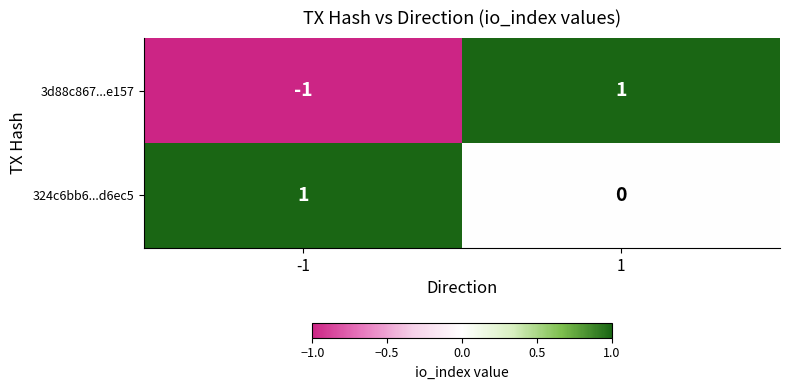

Rank the series by their average value, from lowest to highest.

3d88c867...e157, 324c6bb6...d6ec5